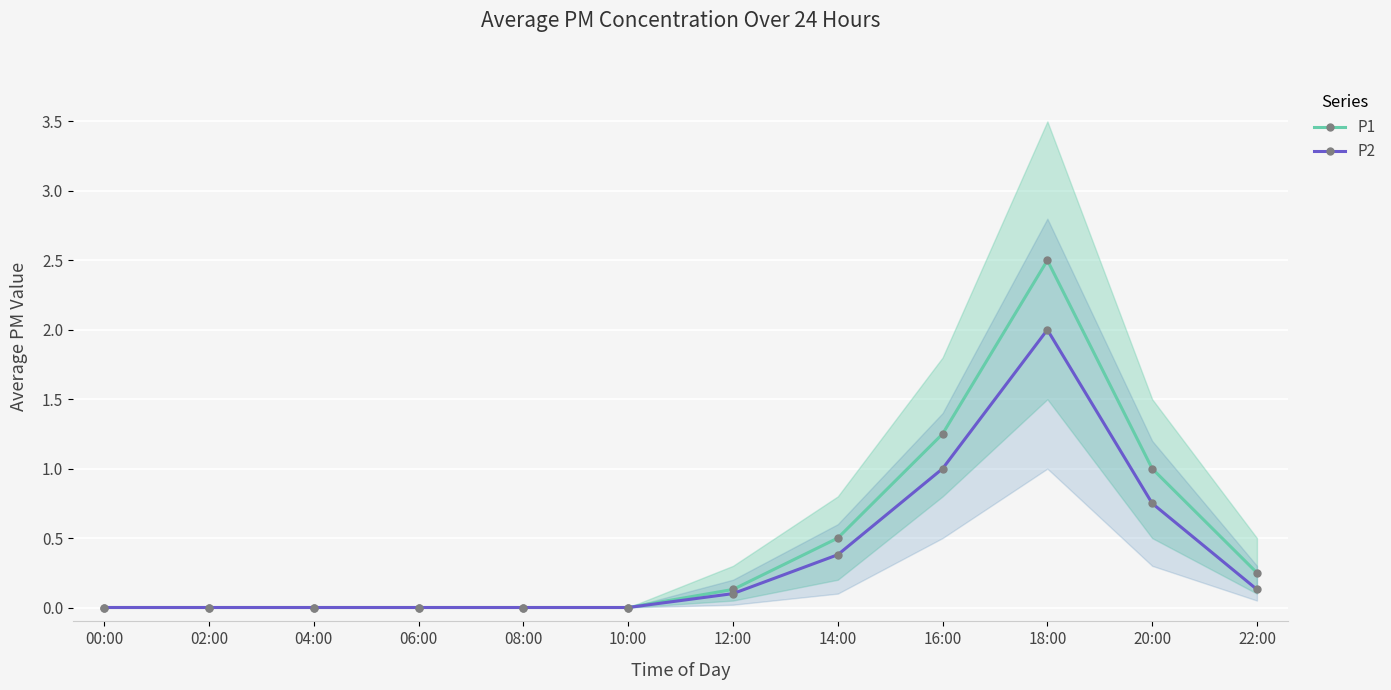

What position from the right is 00:00?

12